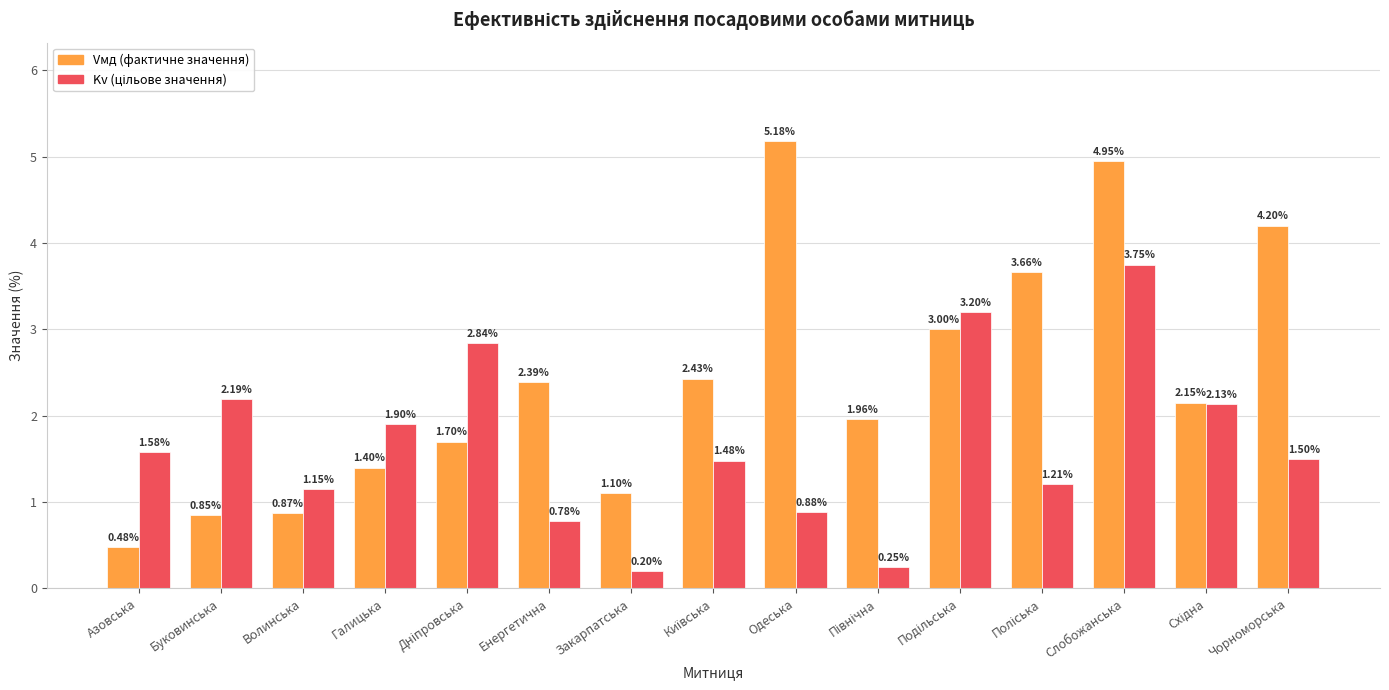

What is the total value across all series at Буковинська?

3.0